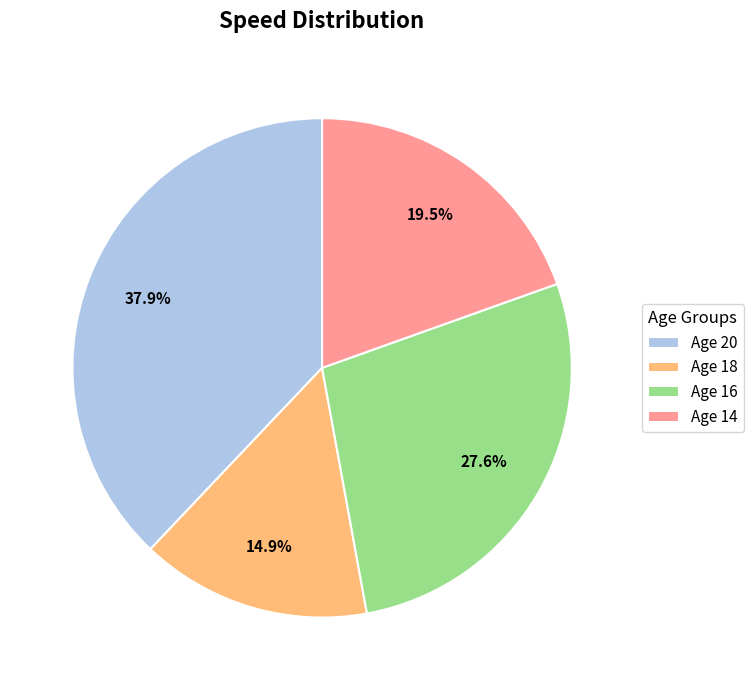

What is the ratio of the value at Age 16 to the value at Age 20?

0.7